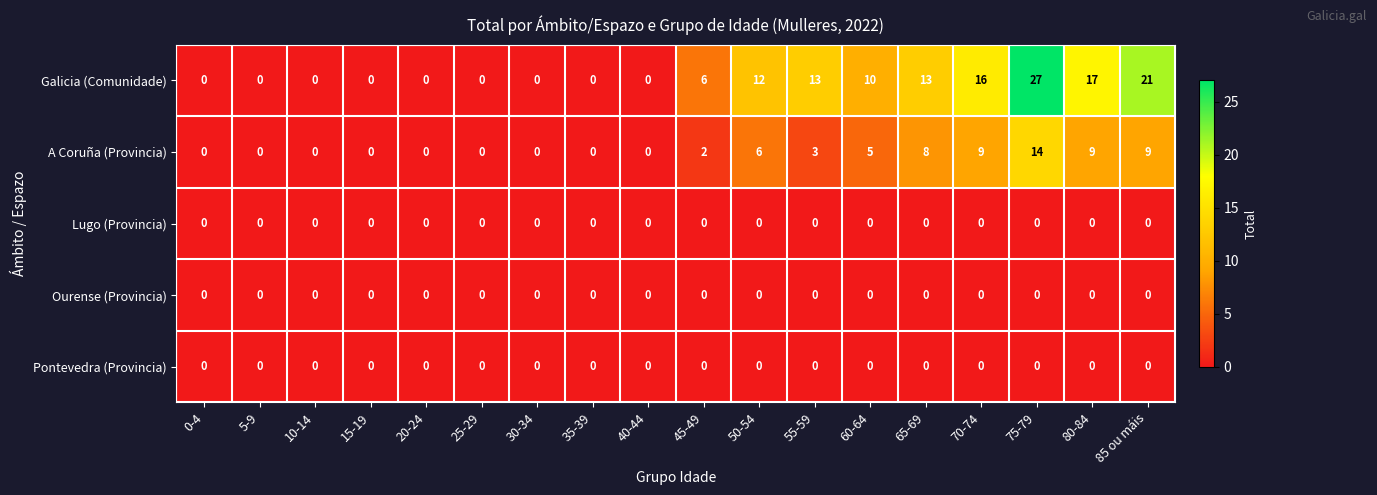

Which series has the widest spread of values?

Galicia (Comunidade)